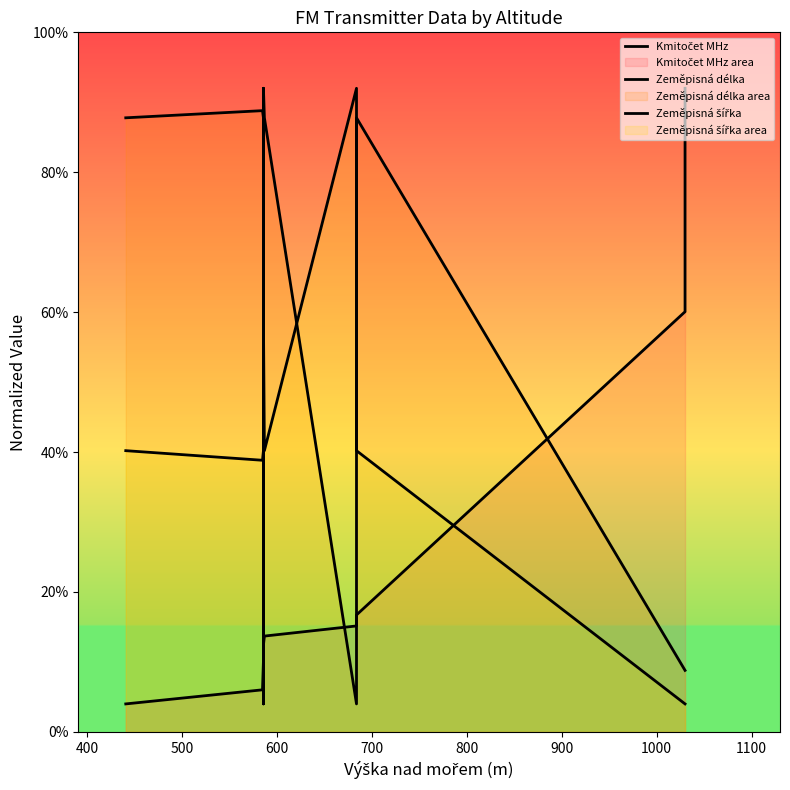

What is the difference between the maximum and minimum values in the Zeměpisná šířka series?

220.0